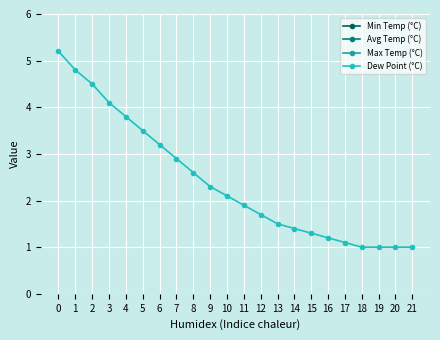

What is the value of the Dew Point (°C) point at the 11th from the left?

2.1